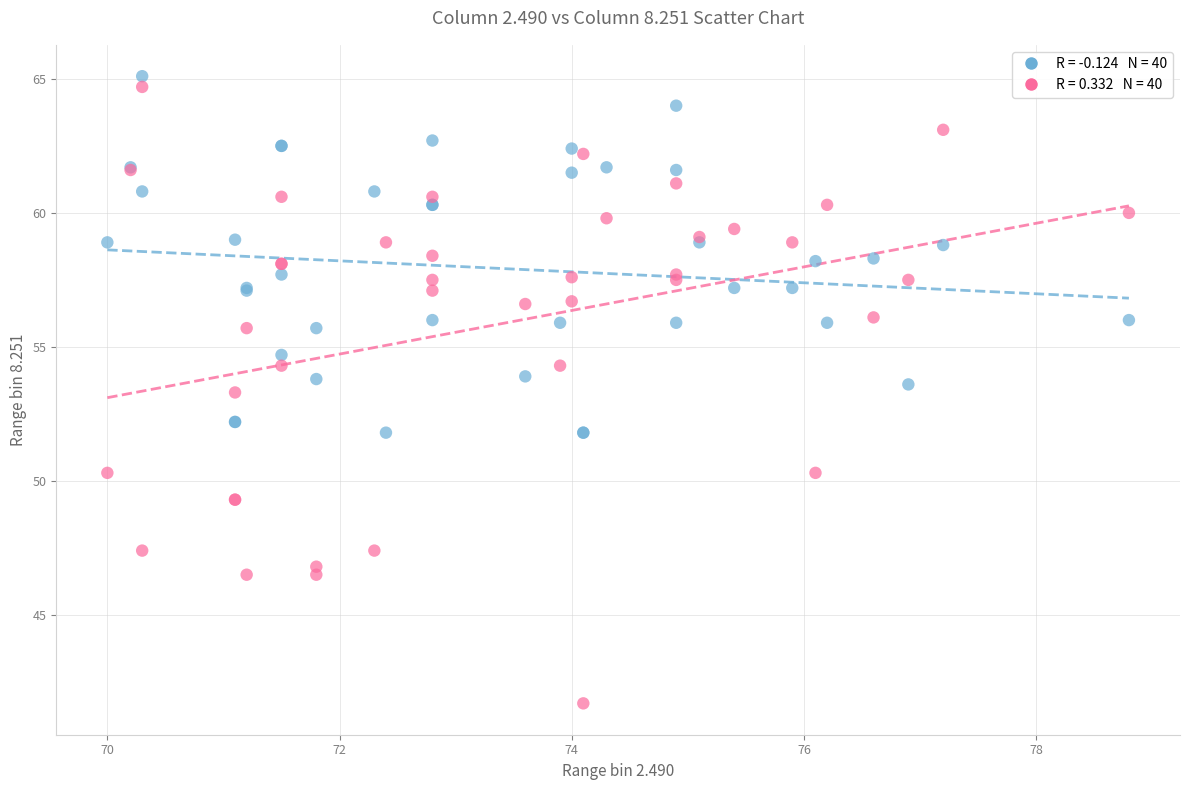

Across all series, what Y value is closest to 53?

53.3